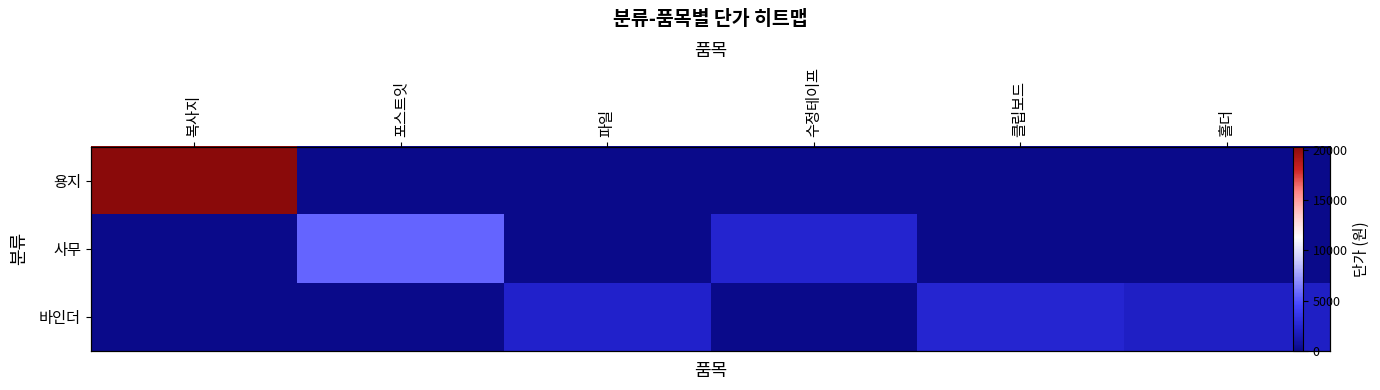

Count the number of data series in this chart.

3